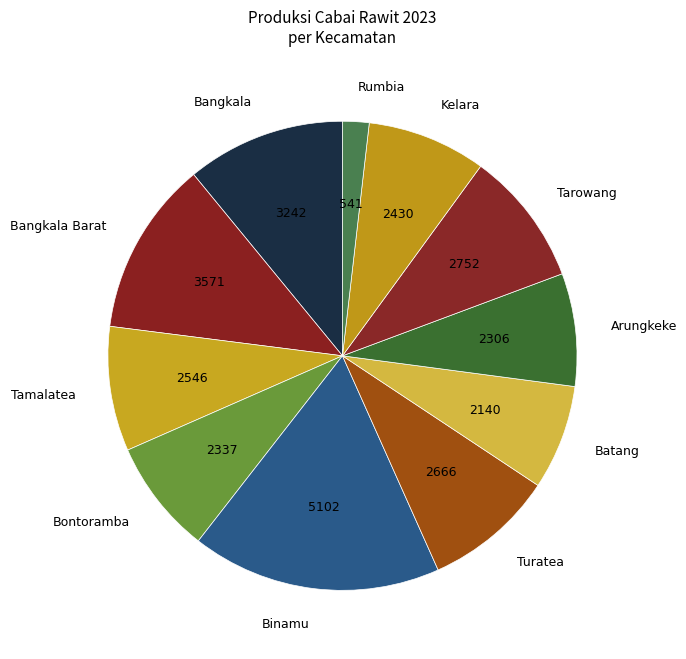

The Tarowang slice represents 9% of the pie. True or false?

True